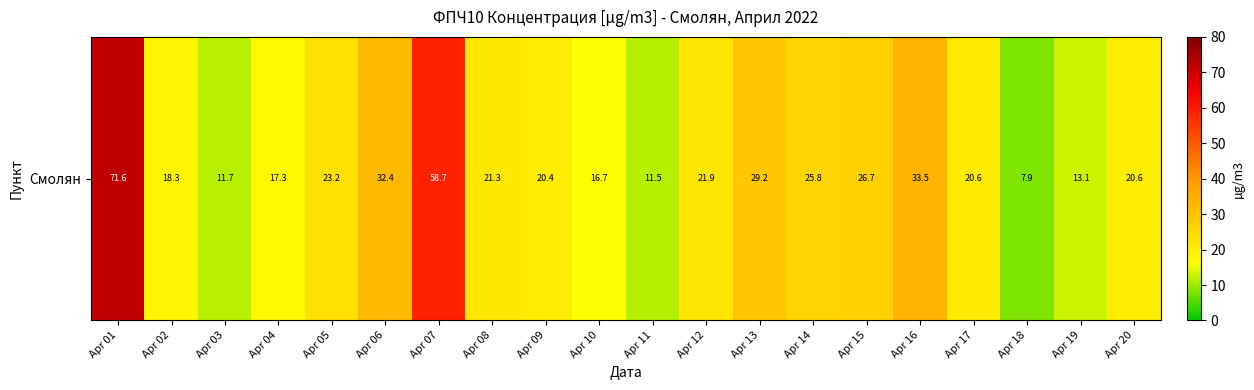

List the labels in order of value, largest first.

Apr 01, Apr 07, Apr 16, Apr 06, Apr 13, Apr 15, Apr 14, Apr 05, Apr 12, Apr 08, Apr 17, Apr 20, Apr 09, Apr 02, Apr 04, Apr 10, Apr 19, Apr 03, Apr 11, Apr 18